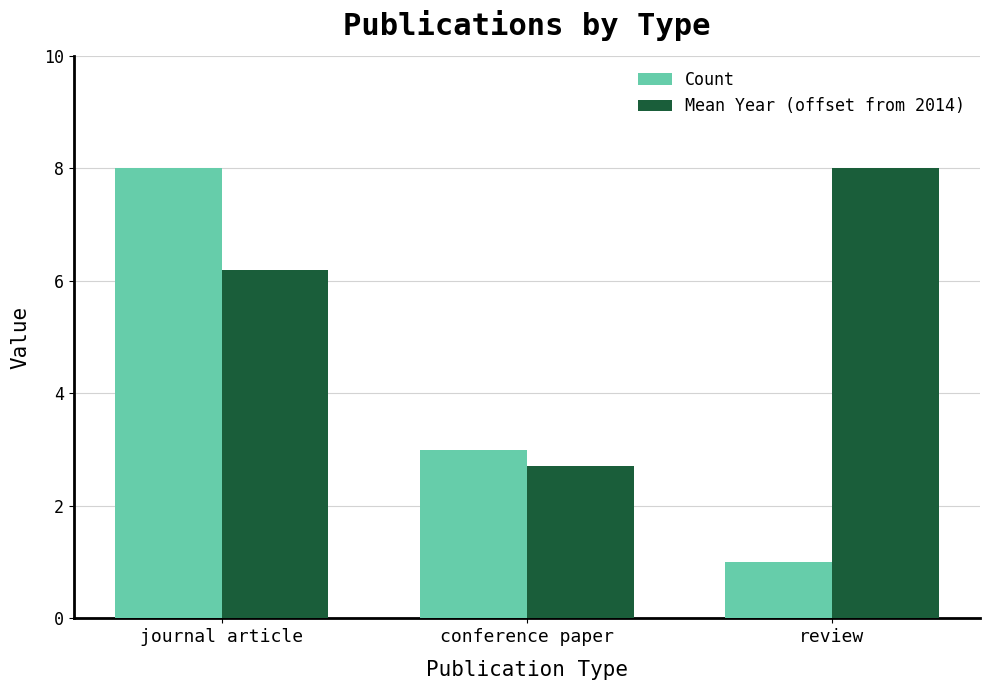

At which category is the sum across all series the highest?

journal article